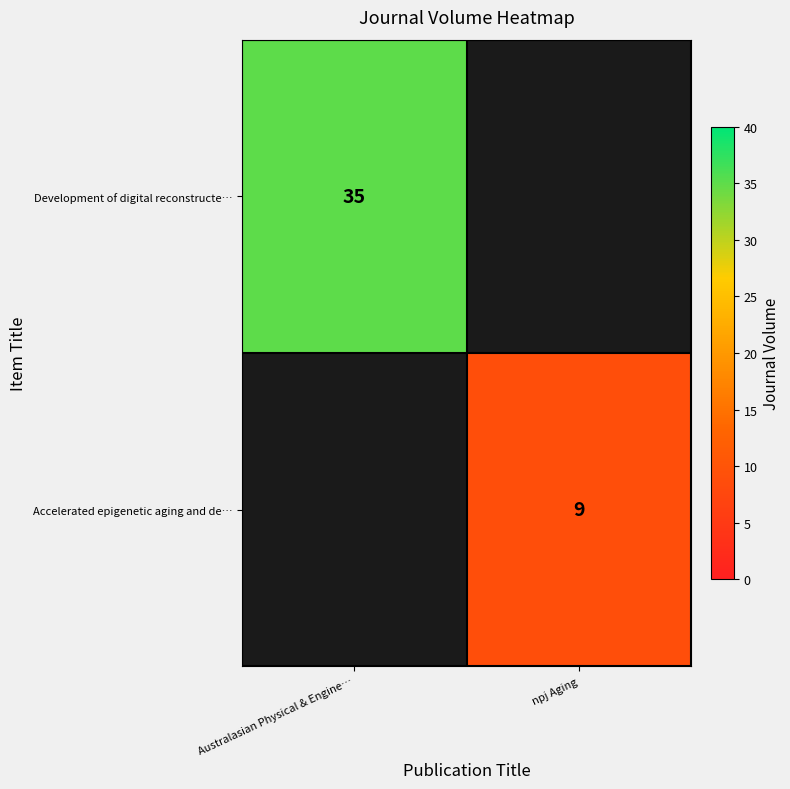

The value of Accelerated epigenetic aging and de… at npj Aging is 9. True or false?

True